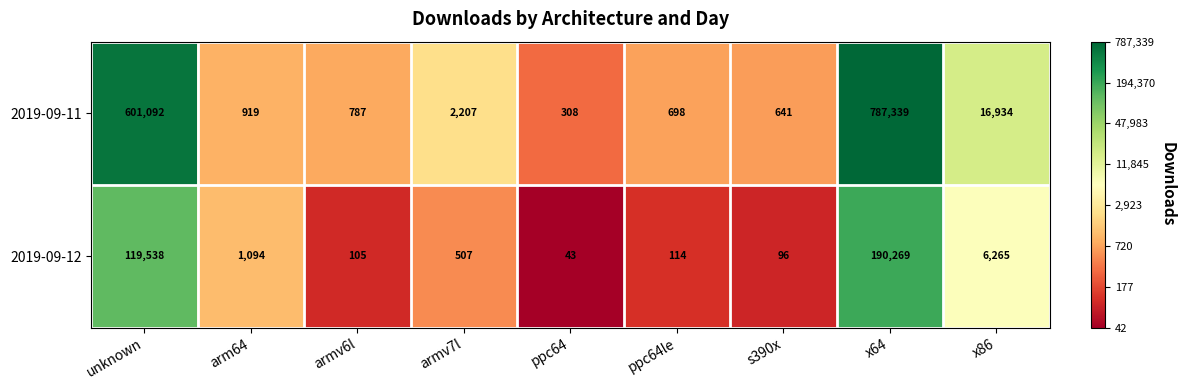

What is the minimum value shown in the chart?

43